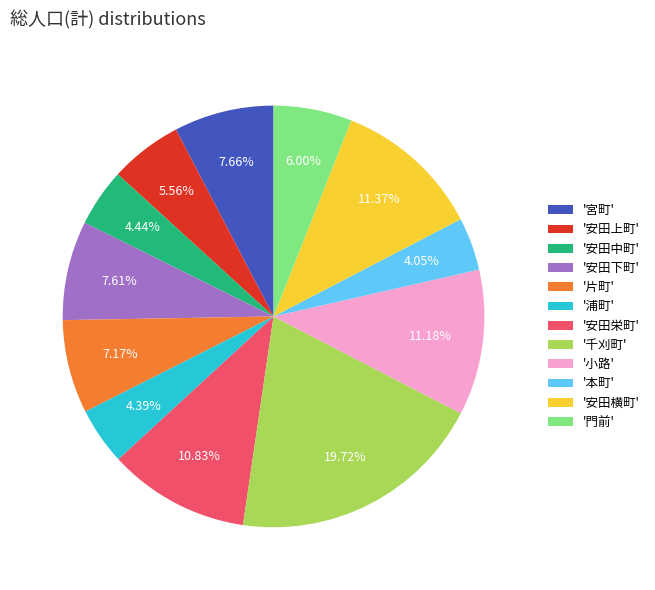

What is the ratio of the value at '安田上町' to the value at '安田横町'?

0.5